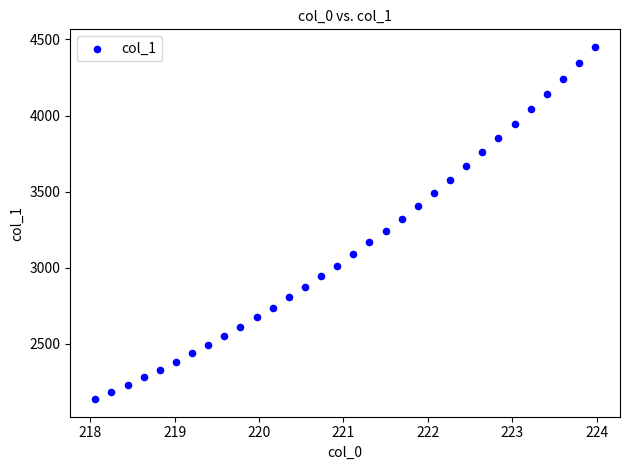

What is the range of Y values (max minus min)?

2313.1